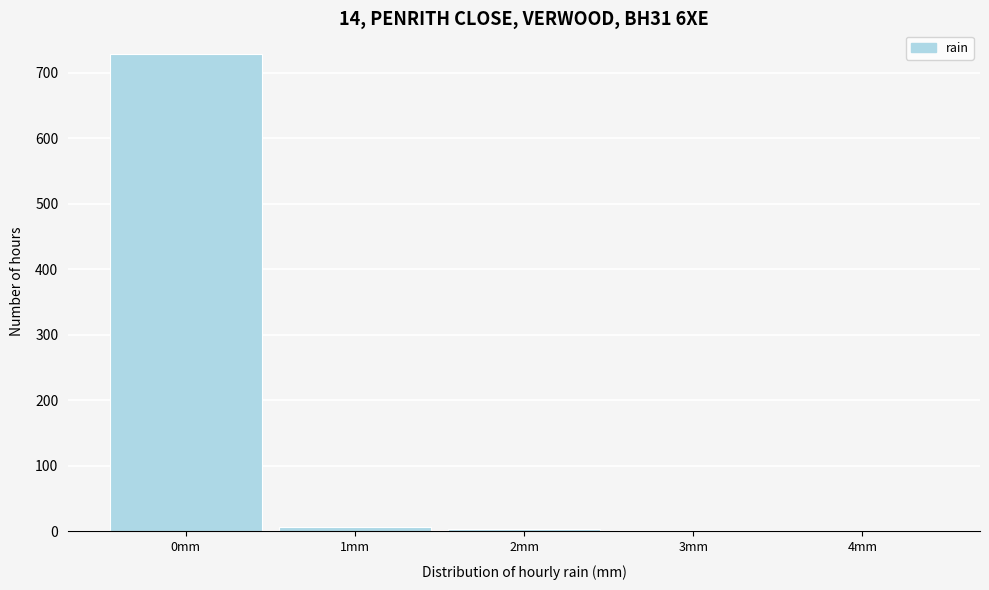

How tall is the bar that spans -0.5 to 0.5 on the x-axis? The values are not printed on the chart, so give them approximately, as read against the axis.

730